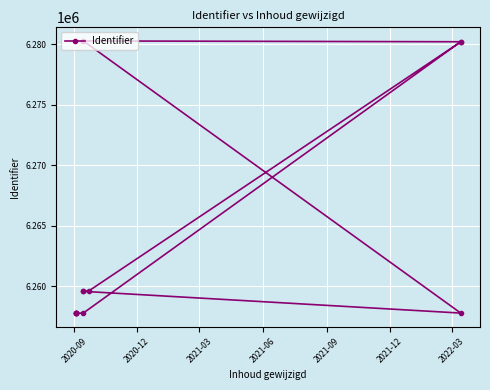

The value at 2020-09 is 1307636. True or false?

False